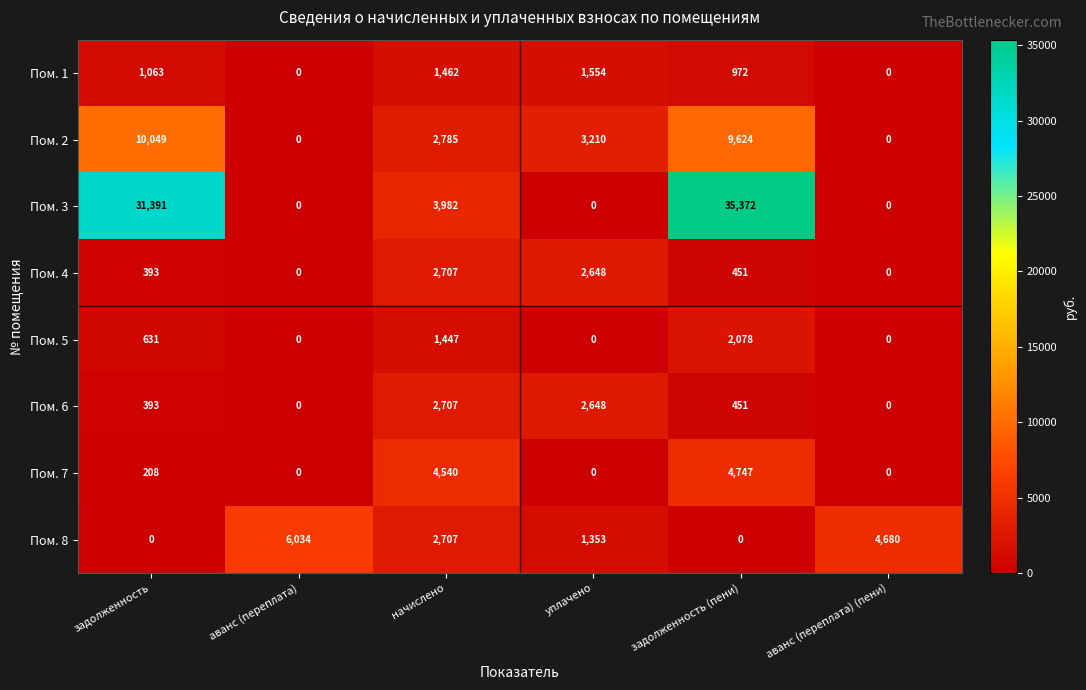

At which category is the sum across all series the highest?

задолженность (пени)